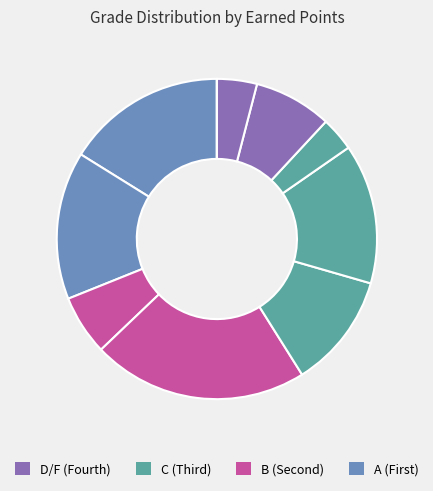

Does any single category account for the majority?

No